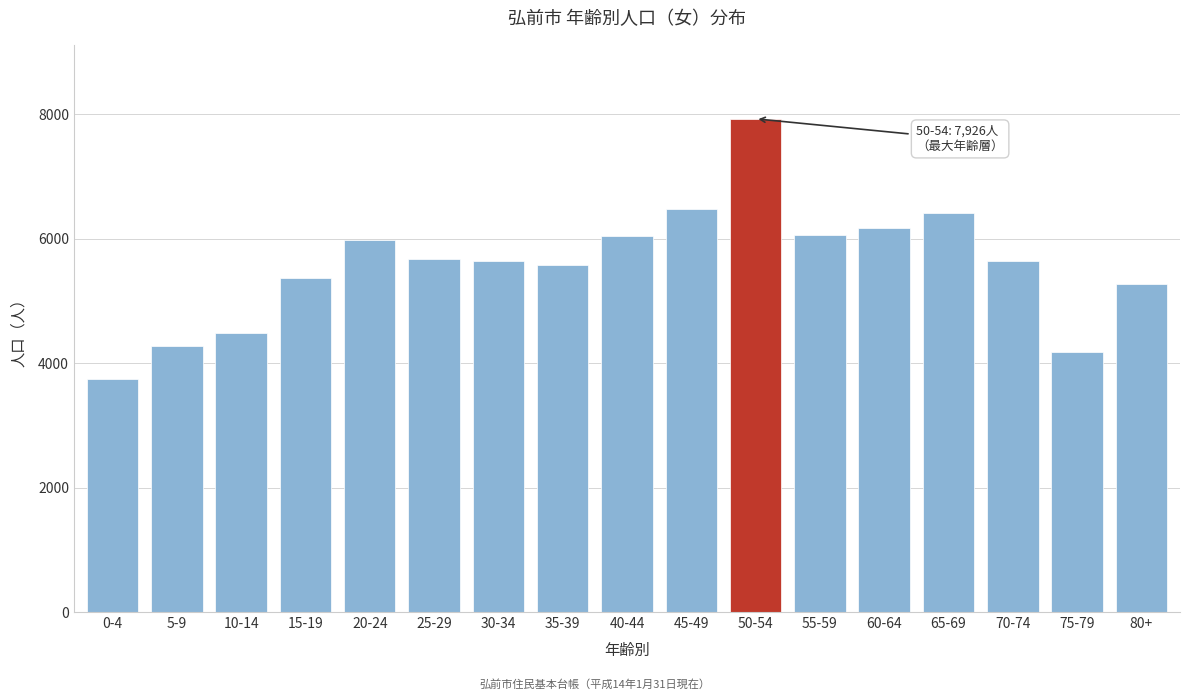

What is the approximate value at 25-29, to the nearest 10?

5670